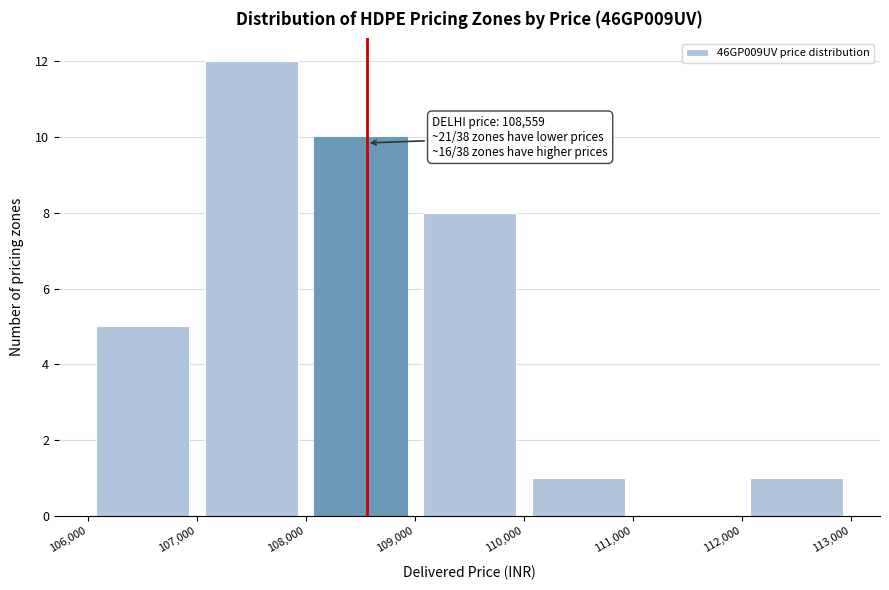

Which range on the x-axis has the tallest bar?

107,000 to 108,000